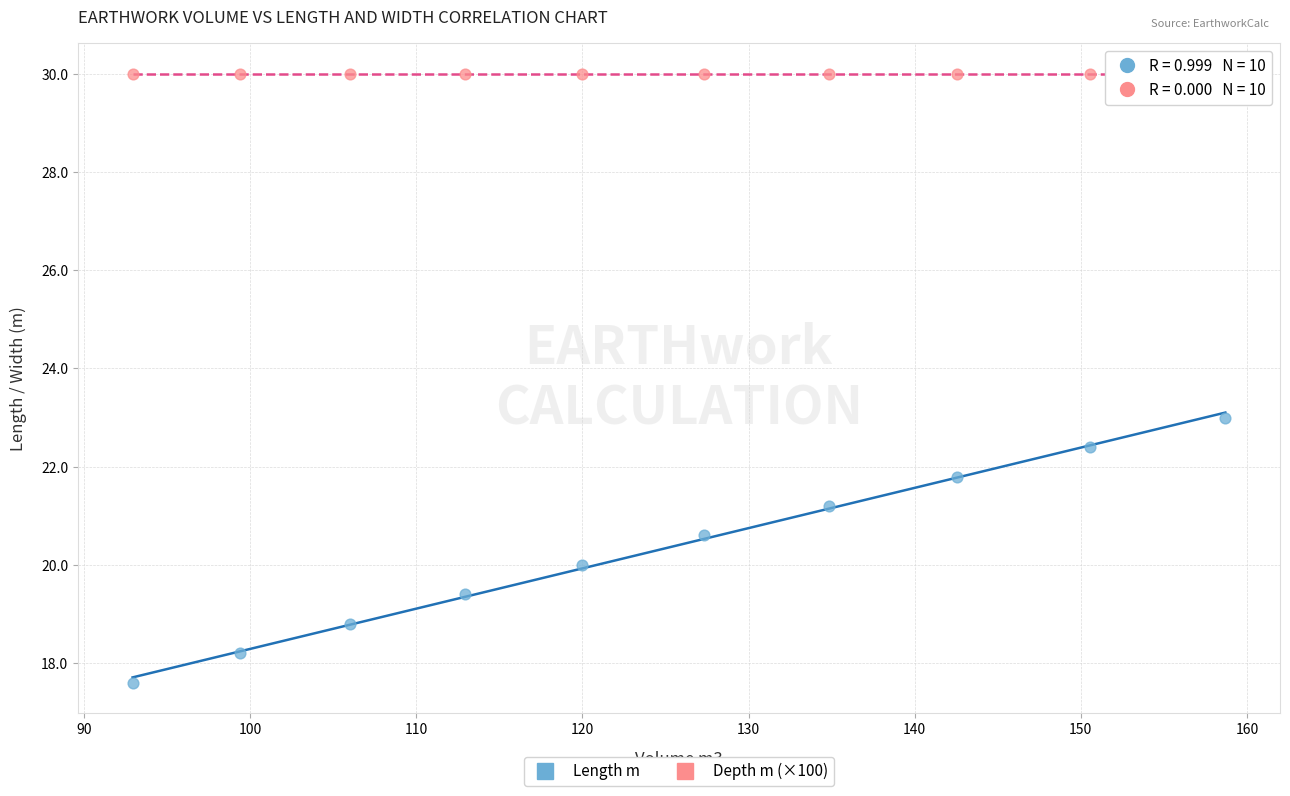

Which series reaches the minimum Y coordinate?

Length m